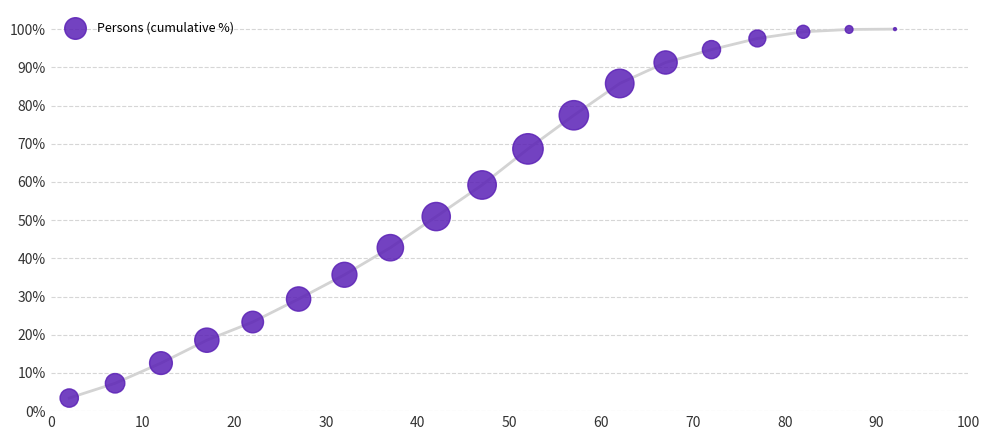

What is the range of X values (max minus min)?

90.0